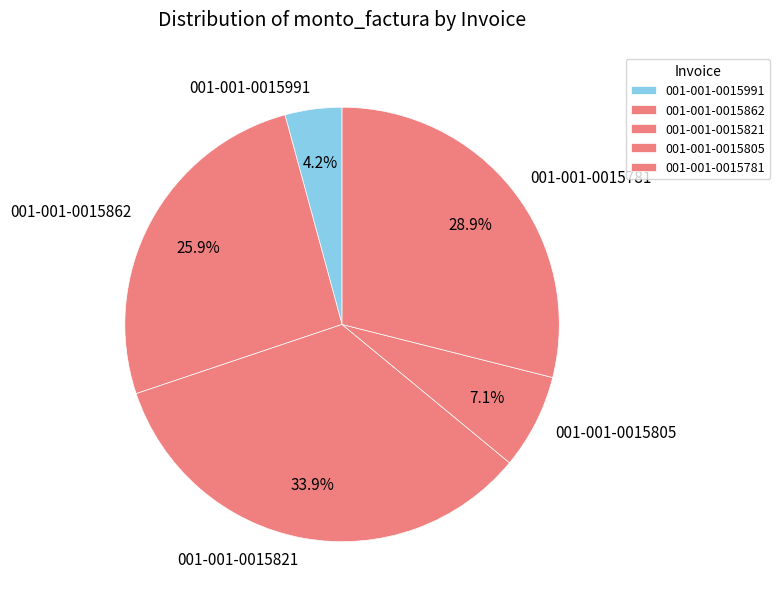

Is there a majority slice in this chart?

No